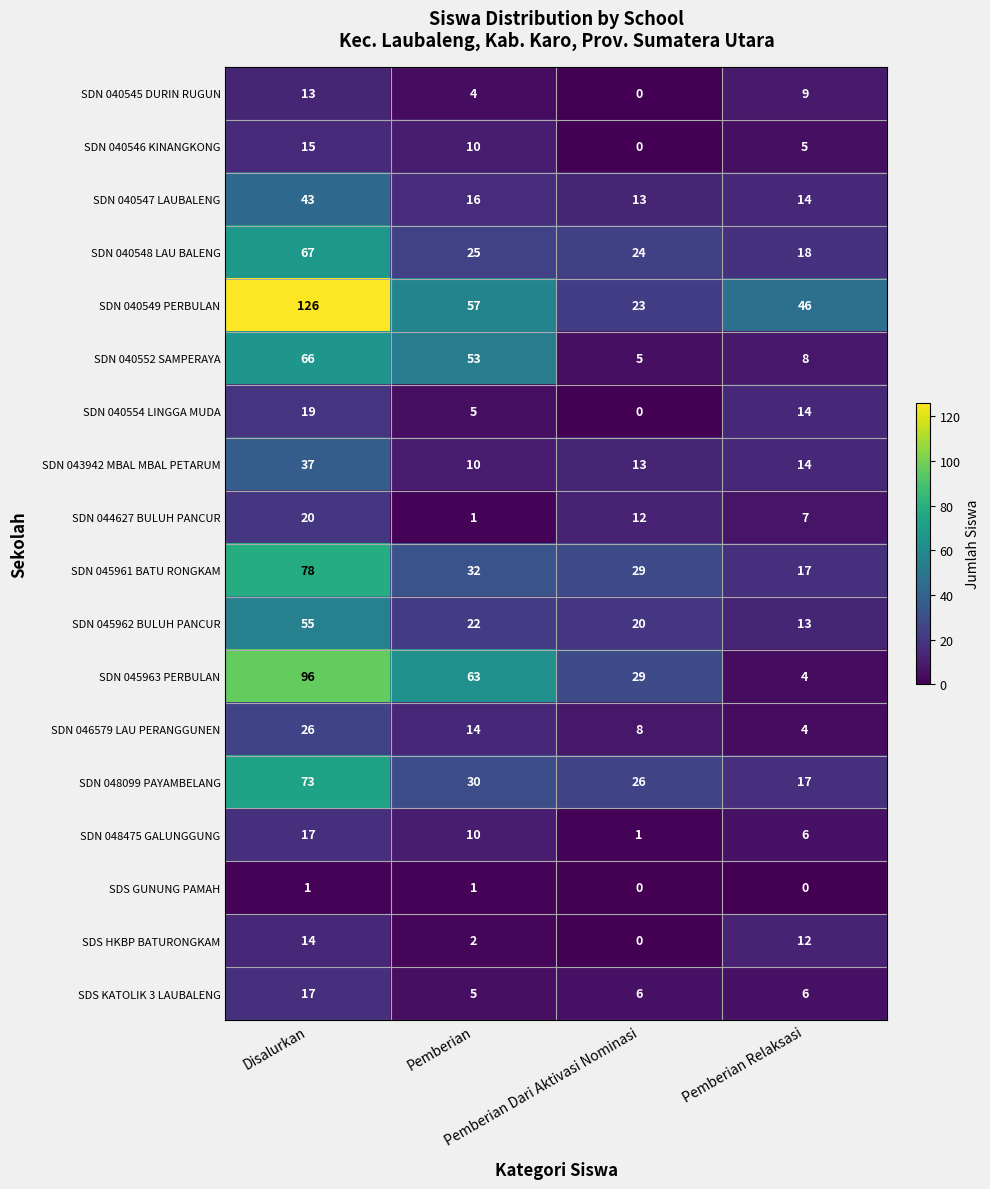

Which series has the widest spread of values?

SDN 040549 PERBULAN